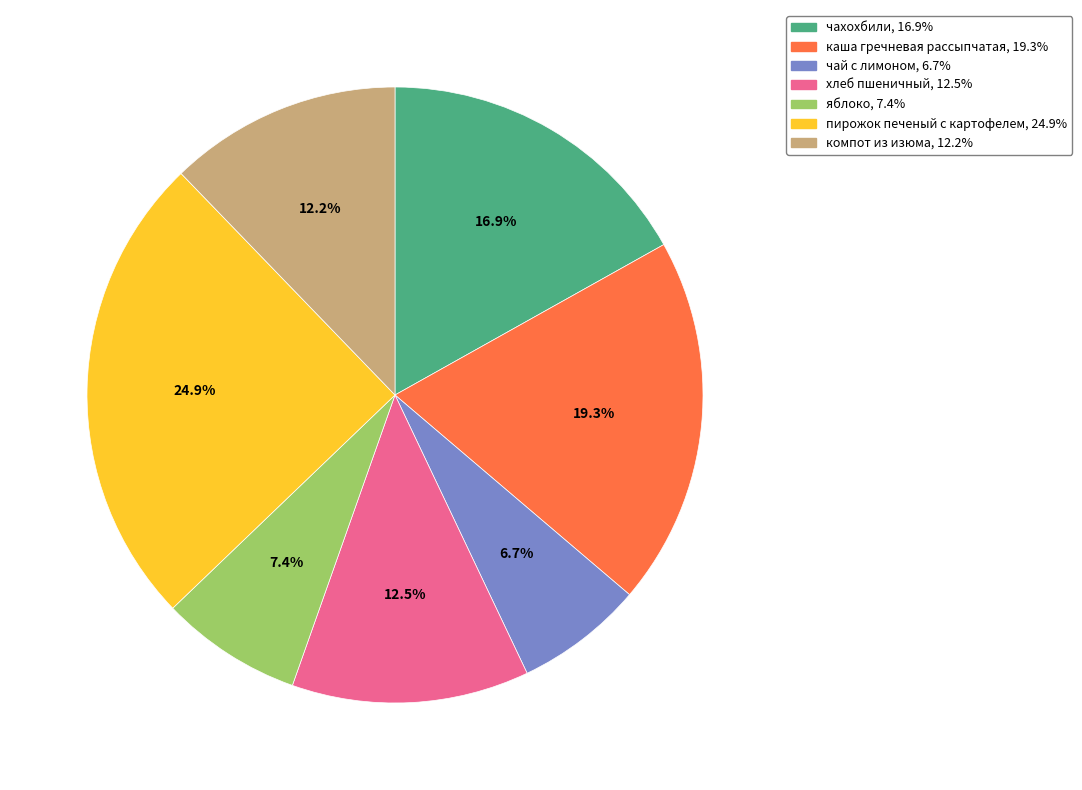

To the nearest percent, what portion does чай с лимоном represent?

7%